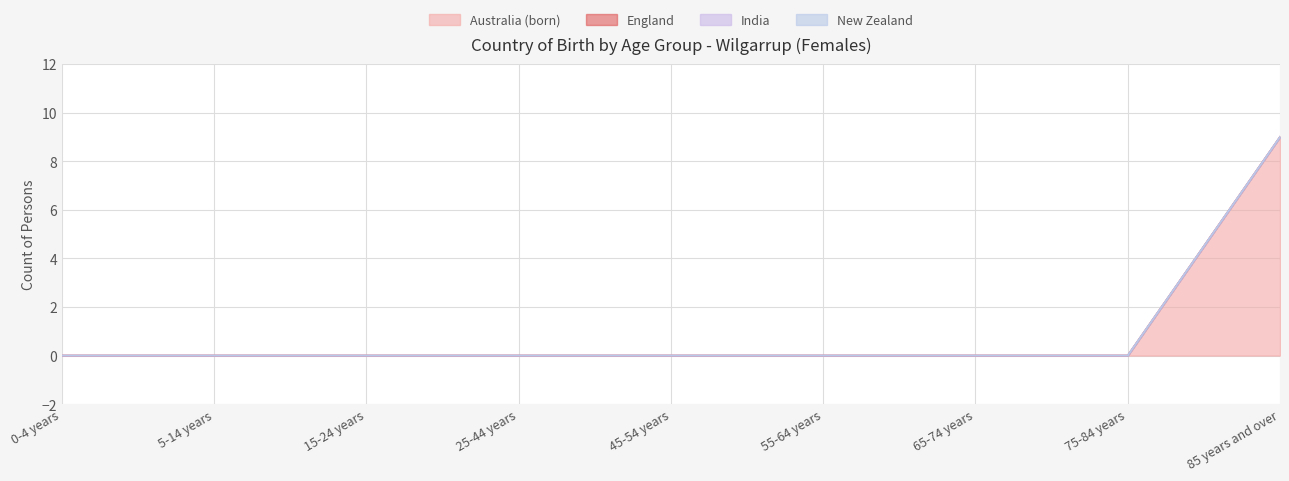

Rank the series by their maximum value, from lowest to highest.

England, India, New Zealand, Australia (born)